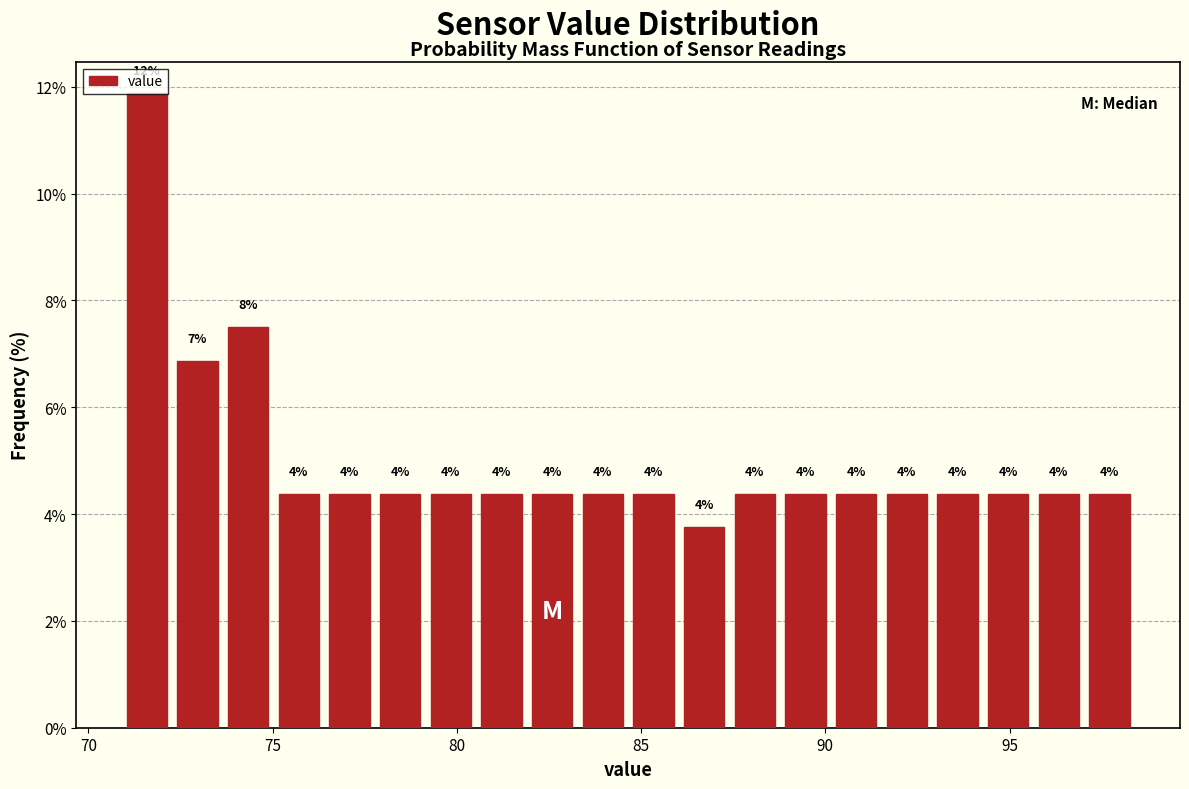

Around what value on the x-axis is the tallest bar? Give the approximate position of its centre, as read against the axis.

71.5